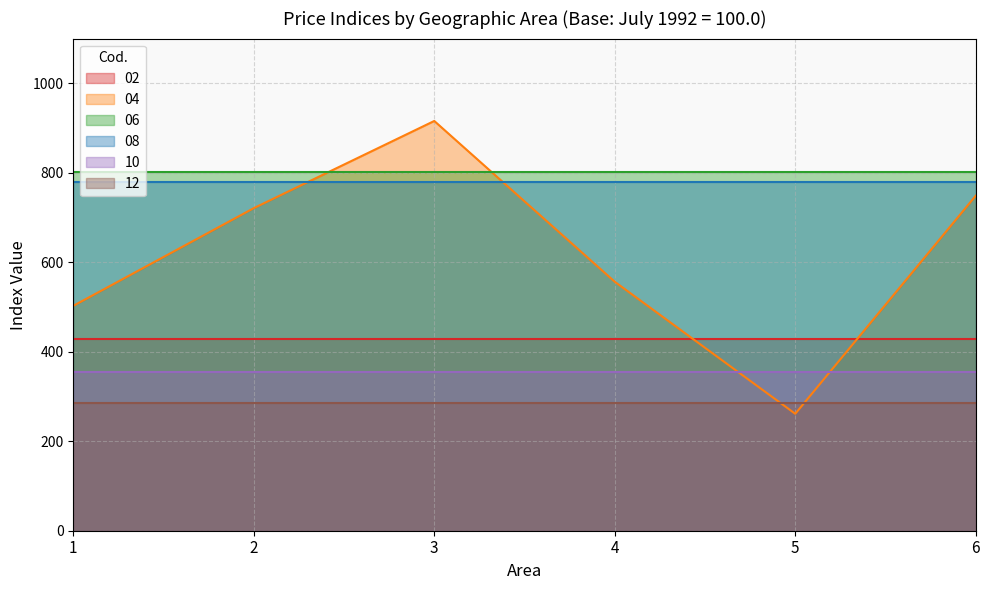

Reading left to right, what are all the values shown in this chart?

02: 1=427.5	2=427.5	3=427.5	4=427.5	5=427.5	6=427.5
04: 1=502.6	2=721.0	3=915.9	4=556.5	5=261.4	6=748.8
06: 1=801.0	2=801.0	3=801.0	4=801.0	5=801.0	6=801.0
08: 1=780.2	2=780.2	3=780.2	4=780.2	5=780.2	6=780.2
10: 1=354.2	2=354.2	3=354.2	4=354.2	5=354.2	6=354.2
12: 1=285.3	2=285.3	3=285.3	4=285.3	5=285.3	6=285.3